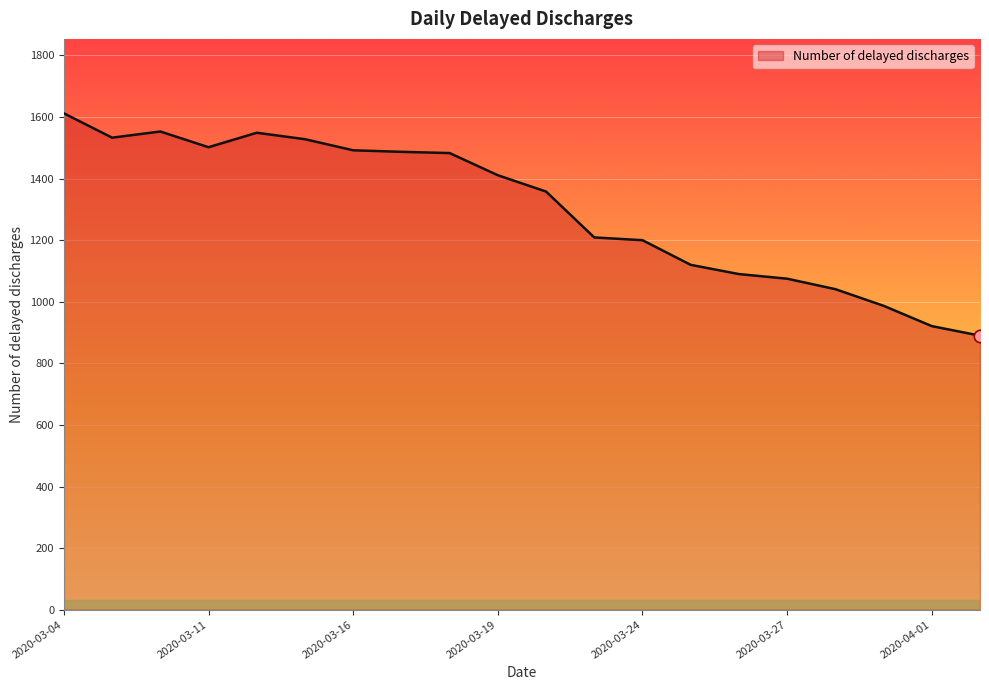

What is the difference between the maximum and minimum values?

722